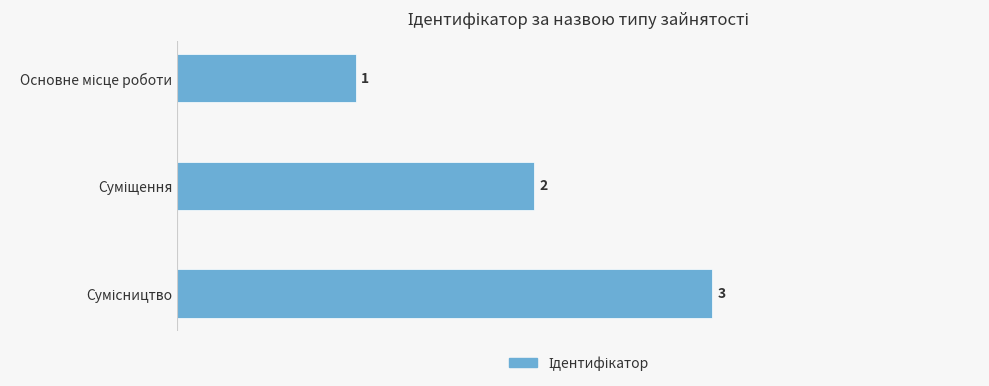

What is the maximum value shown in the chart?

3